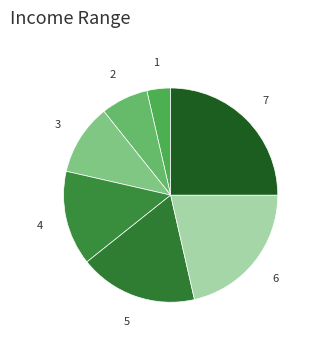

Count the number of slices in the pie.

7